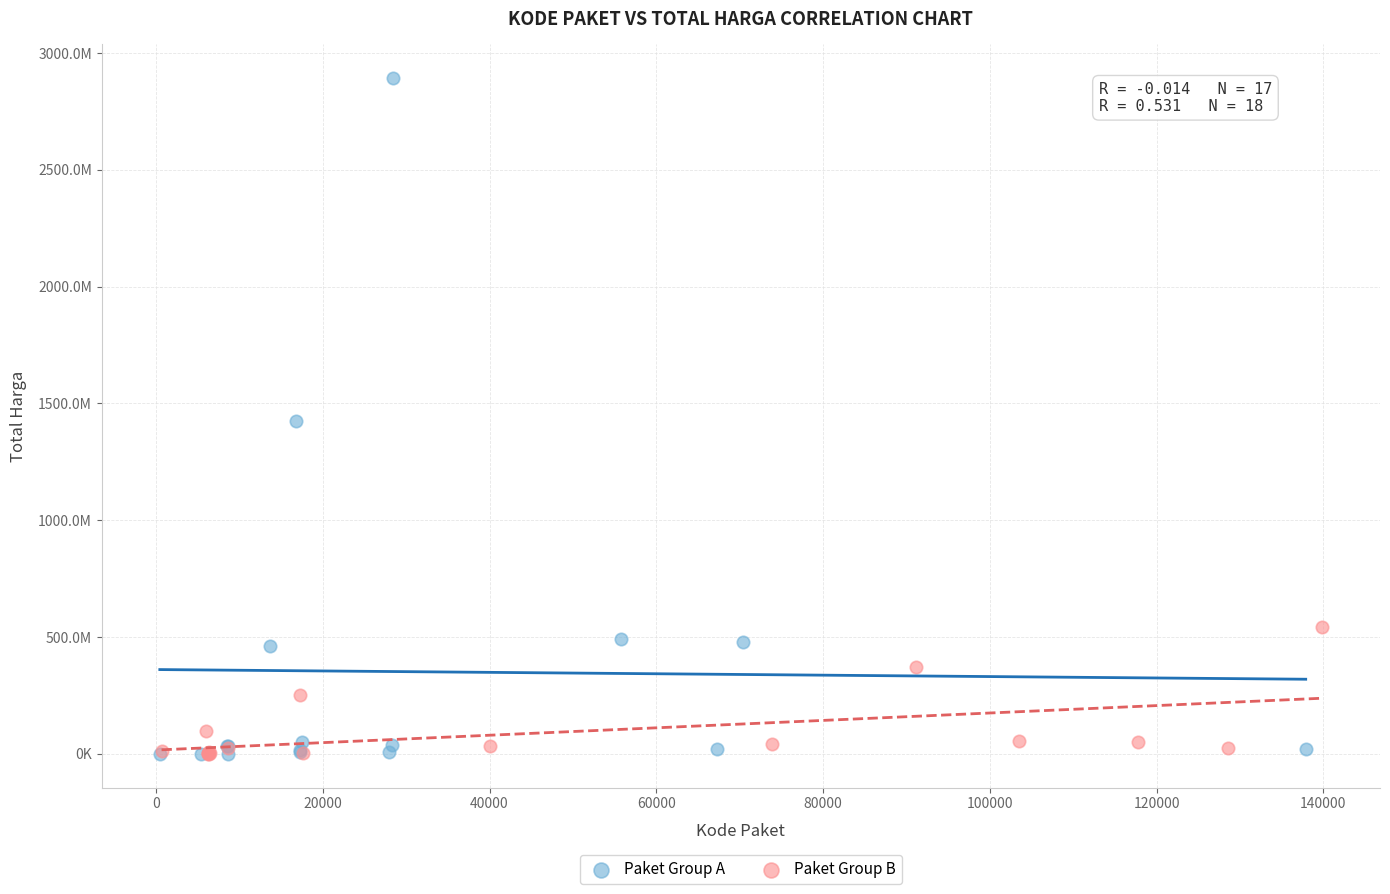

What are all the series names shown in the legend?

Paket Group A, Paket Group B